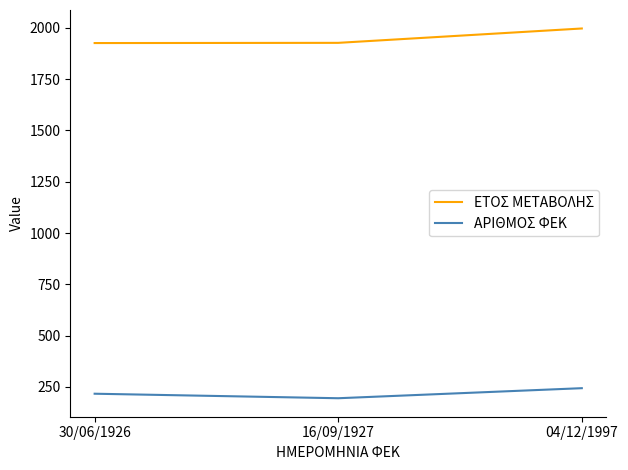

At how many categories does at least one series exceed 379?

3